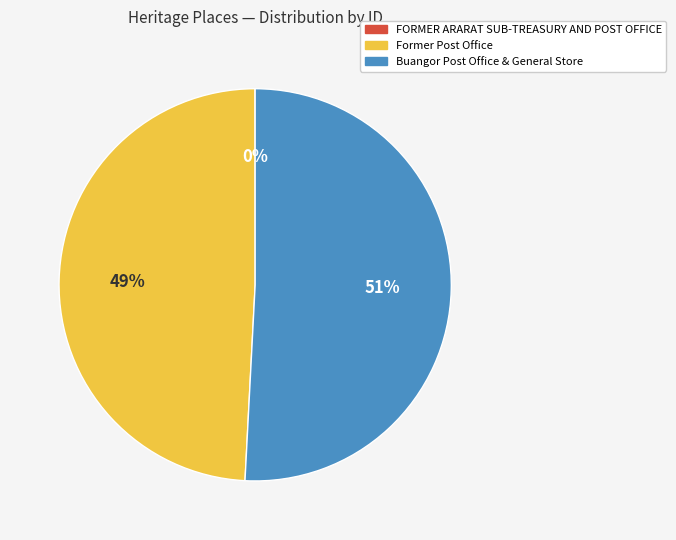

The Buangor Post Office & General Store slice represents 61% of the pie. True or false?

False